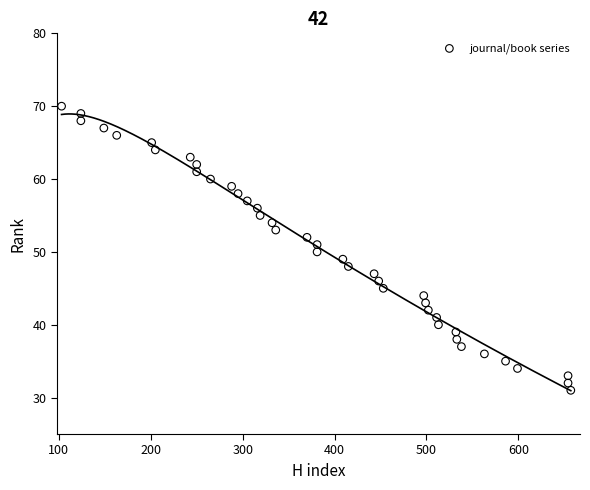

What is the range of Y values (max minus min)?

39